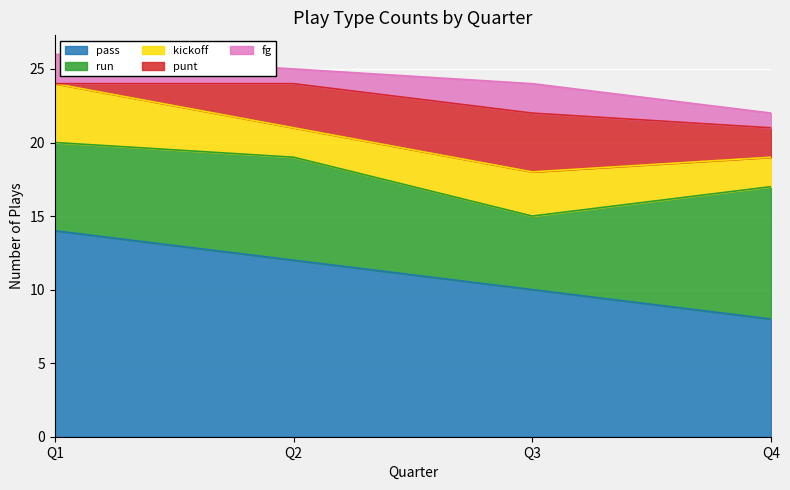

Reading left to right, list all the values displayed in this chart.

pass: Q1=14	Q2=12	Q3=10	Q4=8
run: Q1=6	Q2=7	Q3=5	Q4=9
kickoff: Q1=4	Q2=2	Q3=3	Q4=2
punt: Q1=0	Q2=3	Q3=4	Q4=2
fg: Q1=2	Q2=1	Q3=2	Q4=1